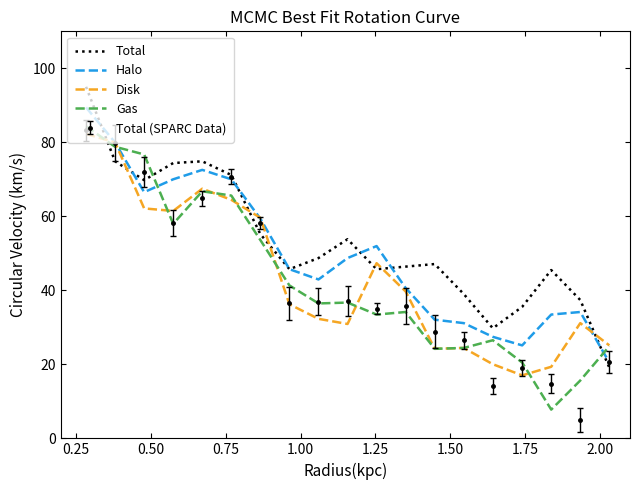

What is the lowest value of the Gas series?

7.8